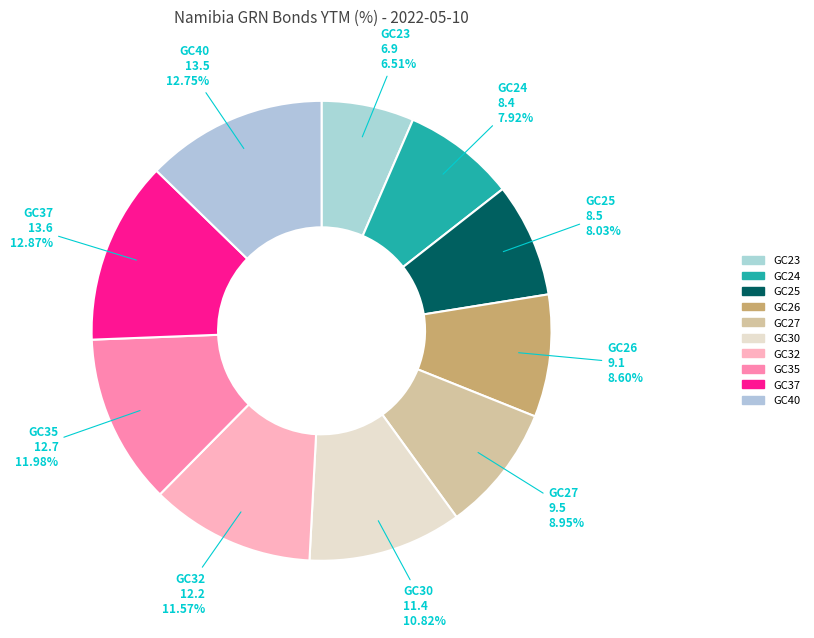

To the nearest percent, what is the combined percentage of GC25 and GC27?

17%